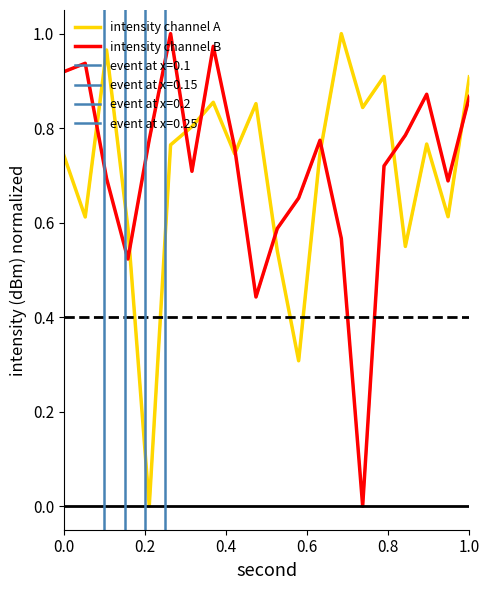

How many values in the intensity channel A series exceed 0?

19